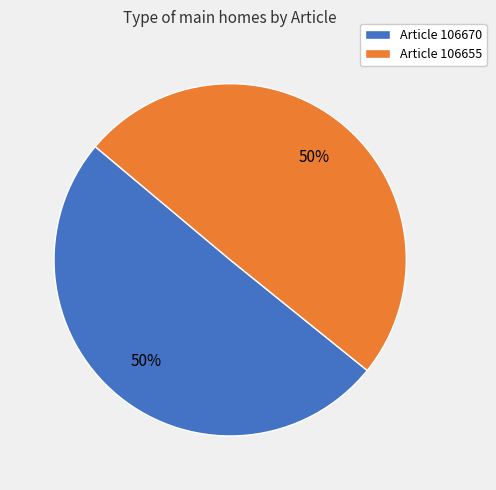

To the nearest percent, what is the combined percentage of Article 106655 and Article 106670?

100%